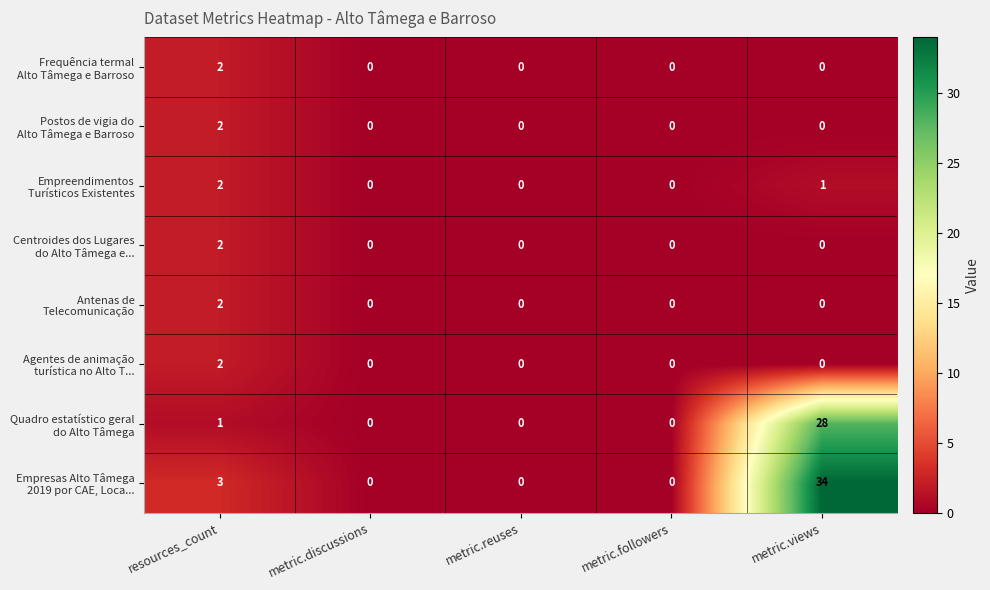

What is the greatest value displayed?

34